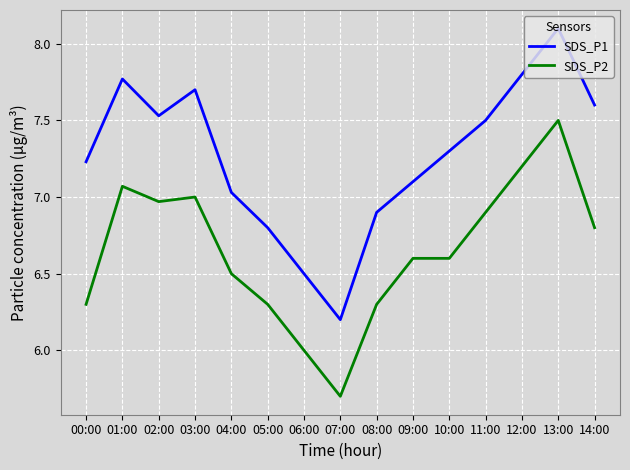

How many lines are shown in the chart?

2